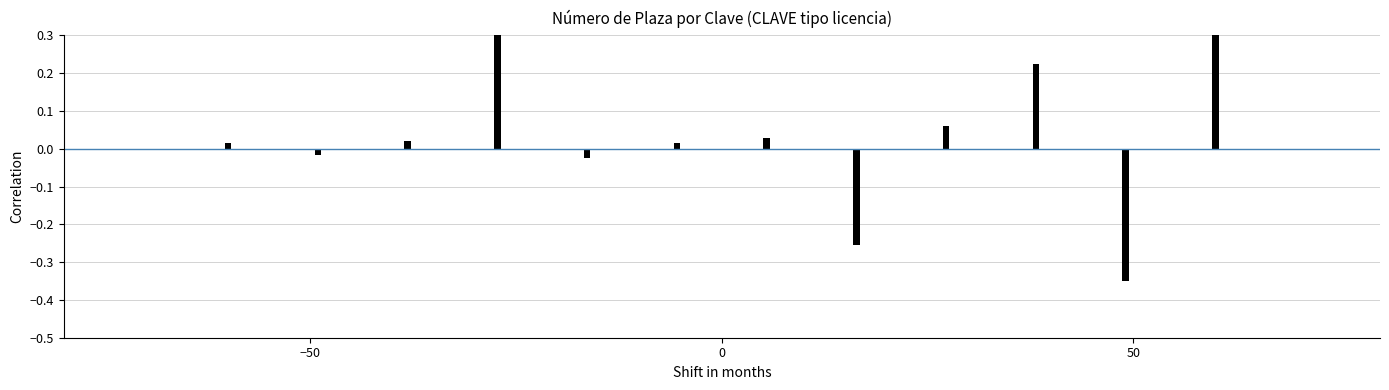

Is it true that the value at 11 is 0.7?

False